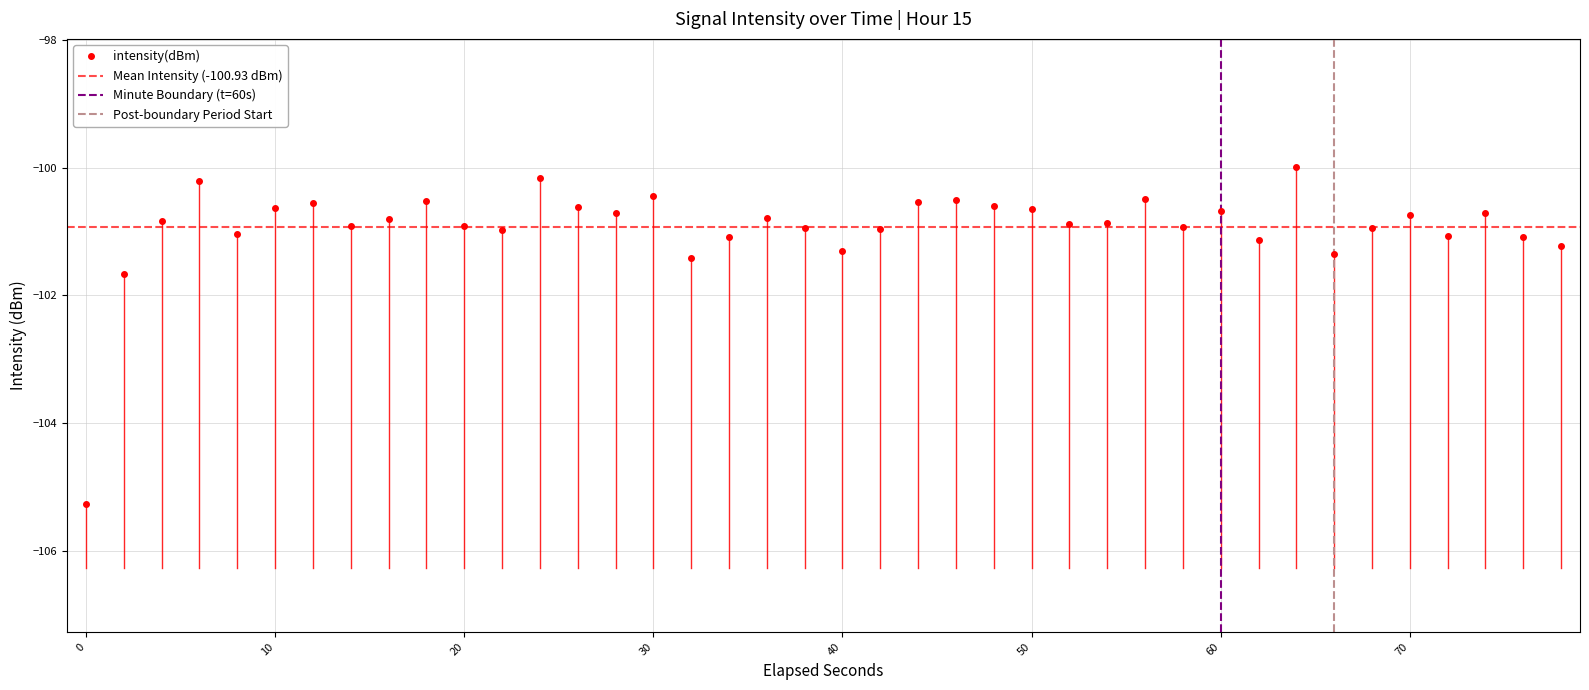

True or false: the data has more than 2 interior local peaks.

True